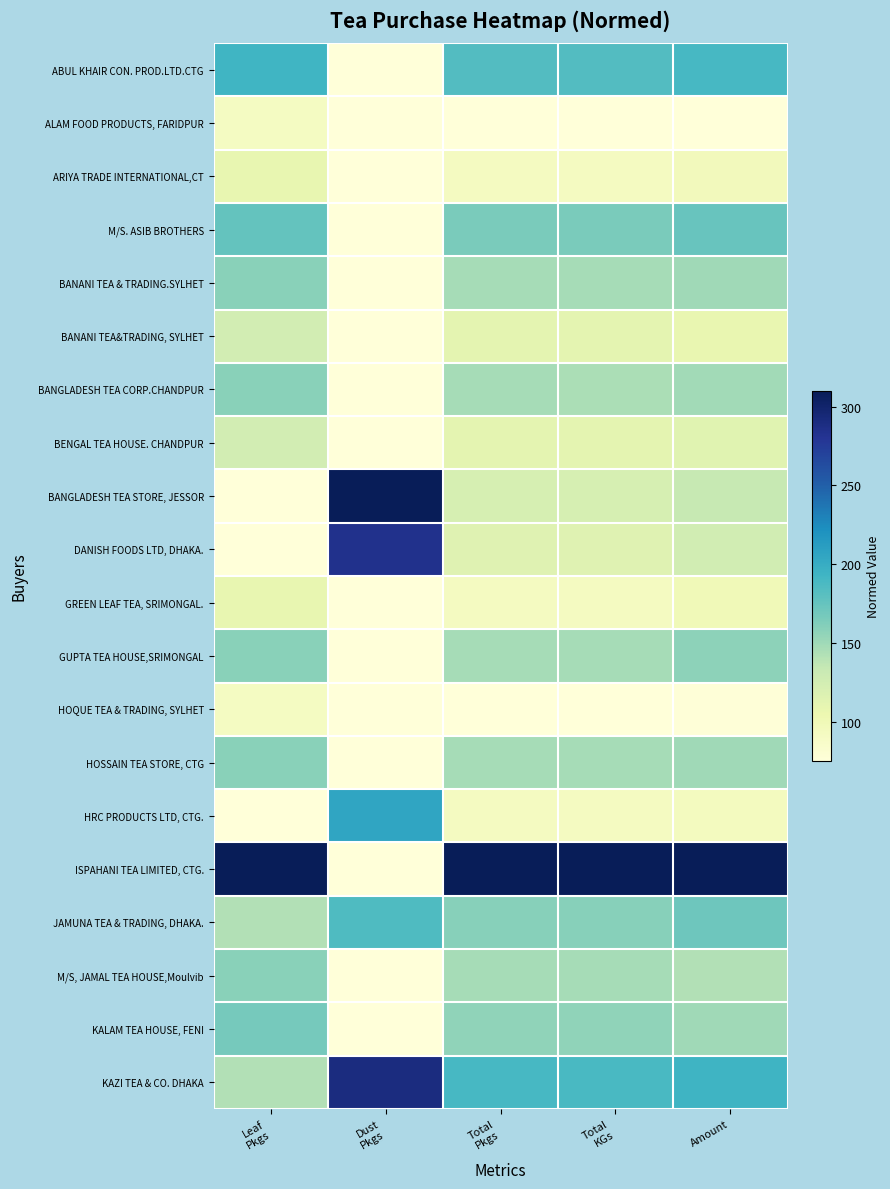

Rank the series by their maximum value, from lowest to highest.

ALAM FOOD PRODUCTS, FARIDPUR, HOQUE TEA & TRADING, SYLHET, ARIYA TRADE INTERNATIONAL,CT, GREEN LEAF TEA, SRIMONGAL., BANANI TEA&TRADING, SYLHET, BENGAL TEA HOUSE. CHANDPUR, BANANI TEA & TRADING.SYLHET, BANGLADESH TEA CORP.CHANDPUR, GUPTA TEA HOUSE,SRIMONGAL, HOSSAIN TEA STORE, CTG, M/S, JAMAL TEA HOUSE,Moulvib, KALAM TEA HOUSE, FENI, M/S. ASIB BROTHERS, JAMUNA TEA & TRADING, DHAKA., ABUL KHAIR CON. PROD.LTD.CTG, HRC PRODUCTS LTD, CTG., DANISH FOODS LTD, DHAKA., KAZI TEA & CO. DHAKA, BANGLADESH TEA STORE, JESSOR, ISPAHANI TEA LIMITED, CTG.